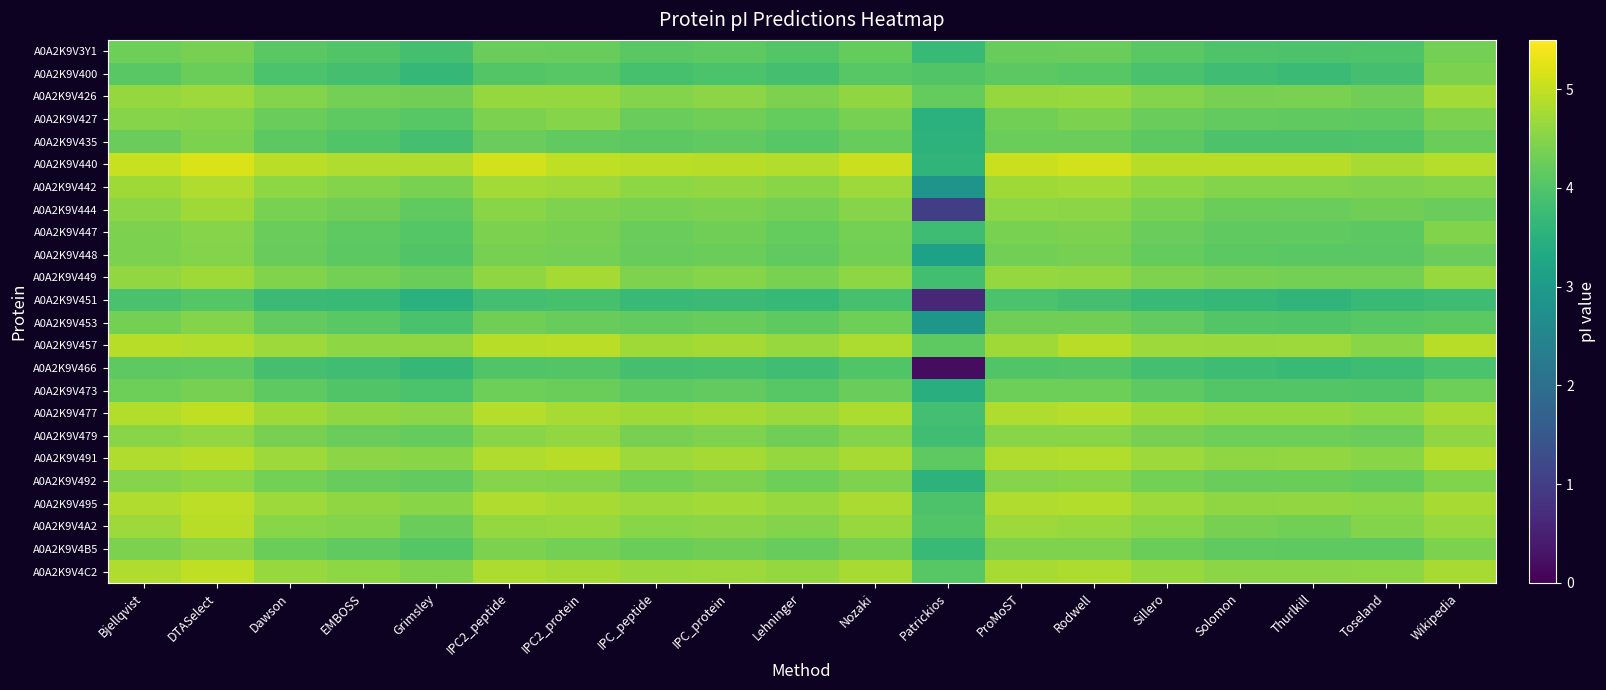

What is the spread (max minus min) of values at IPC2_protein?

1.1